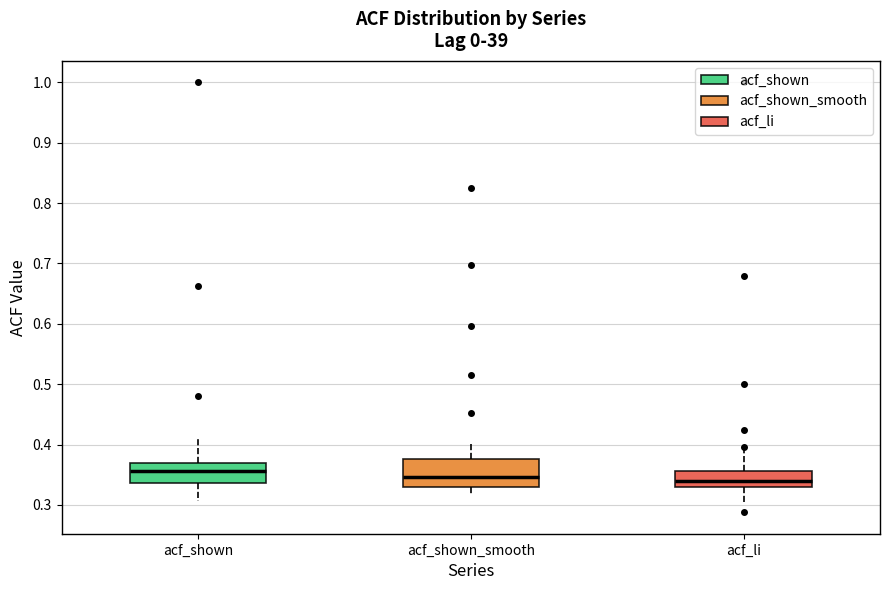

Reading left to right, transcribe this box plot: for each box, give where its median line is, the range the box spans, and where its two whiskers end, as read against the y-axis. The values are not printed on the chart, so give them approximately, as read against the axis.

acf_shown: median 0.36, box 0.34 to 0.37, whiskers 0.31 to 0.41
acf_shown_smooth: median 0.35, box 0.33 to 0.38, whiskers 0.32 to 0.40
acf_li: median 0.34, box 0.33 to 0.36, whiskers 0.30 to 0.39